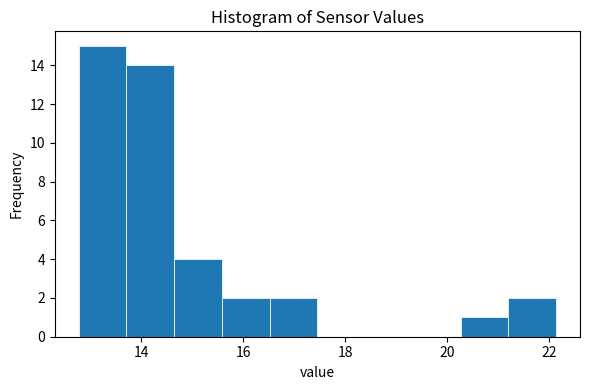

How tall is the bar that spans 21.2 to 22.2 on the x-axis? Neither the bar edges nor the heights are printed on the chart, so give them approximately, as read against the axes.

2